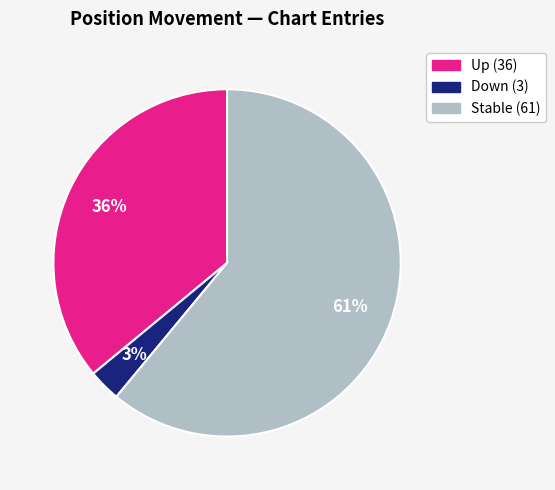

To the nearest percent, what is the average slice percentage?

33%